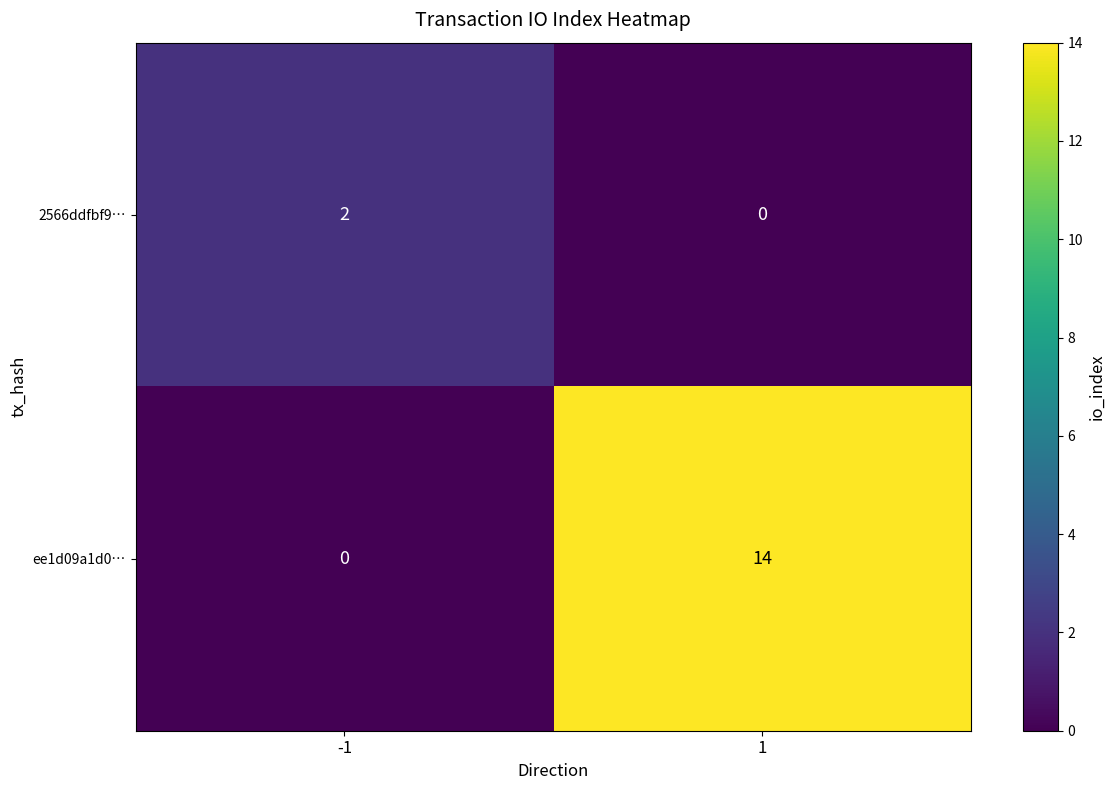

What is the sum of the ee1d09a1d0… values at 1 and -1?

14